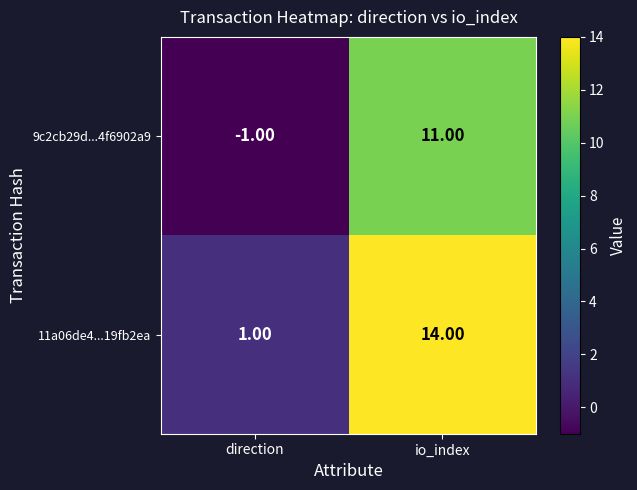

At which label is 9c2cb29d...4f6902a9 closest to 5?

direction